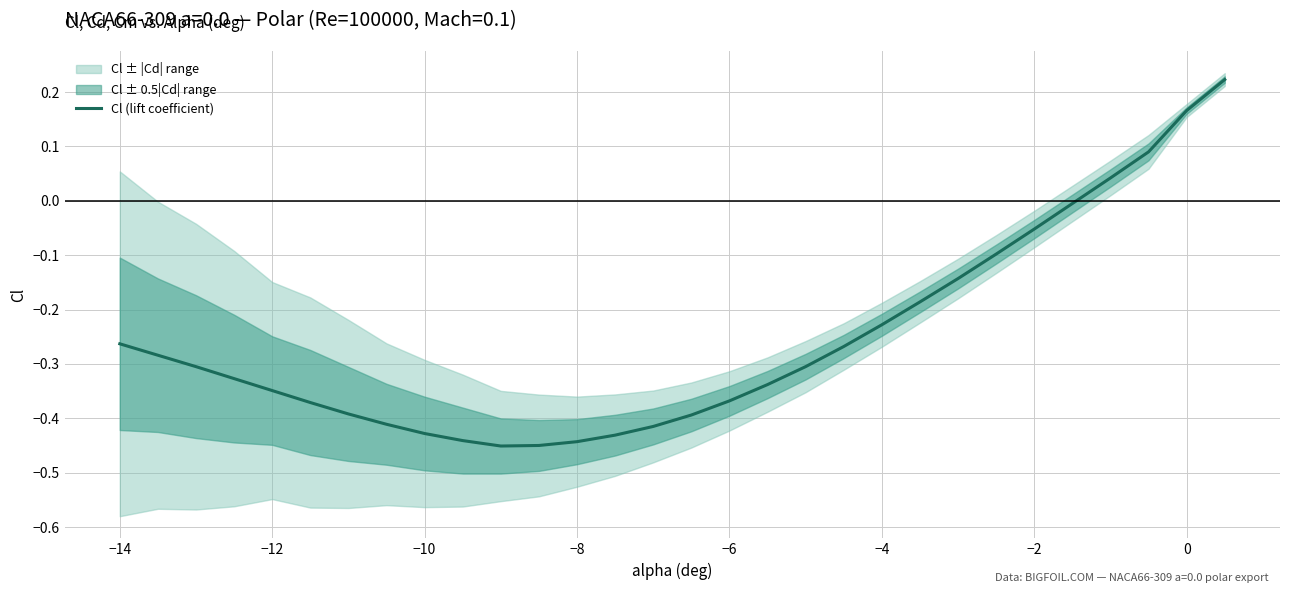

True or false: Cl (lift coefficient) has a value of 0.1 at 0.

False